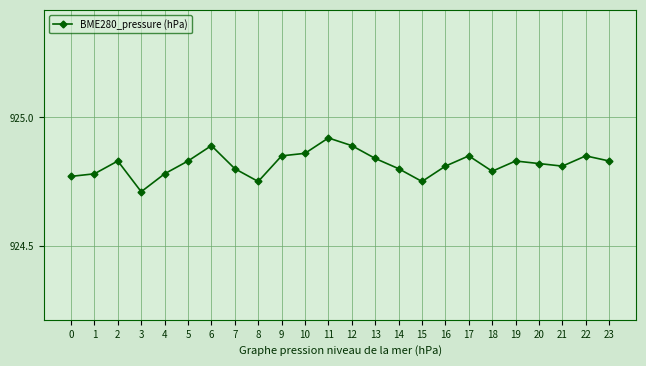

At which category does the data reach its first local peak?

2